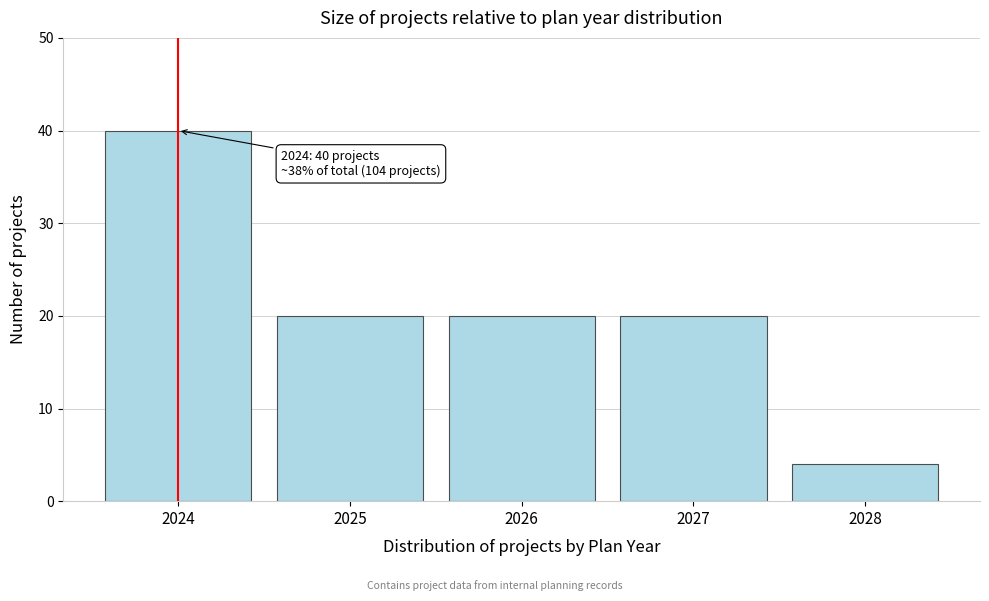

Reading right to left, transcribe all the data shown in this chart.

2028=4	2027=20	2026=20	2025=20	2024=40